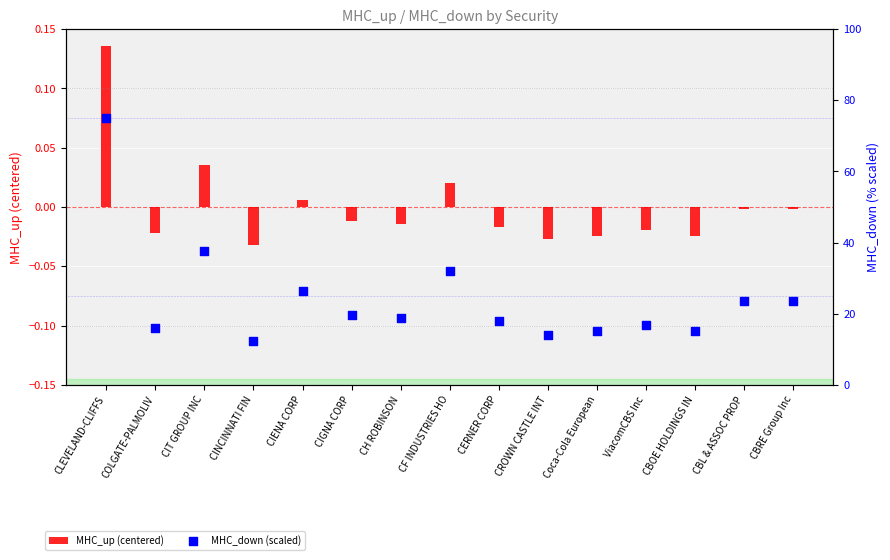

Is the value of MHC_down (scaled) at CF INDUSTRIES HO greater than the value of MHC_up (centered) at Coca-Cola European?

Yes